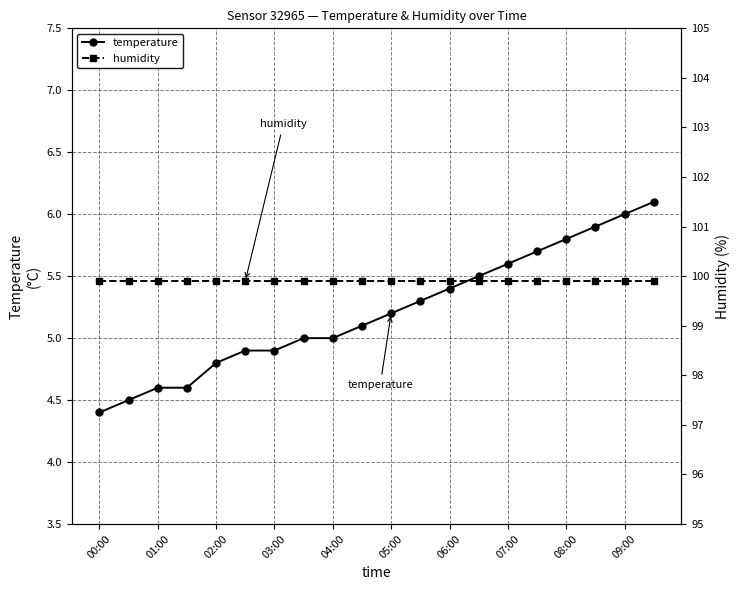

What is the total value across all series at 00:00?

104.3